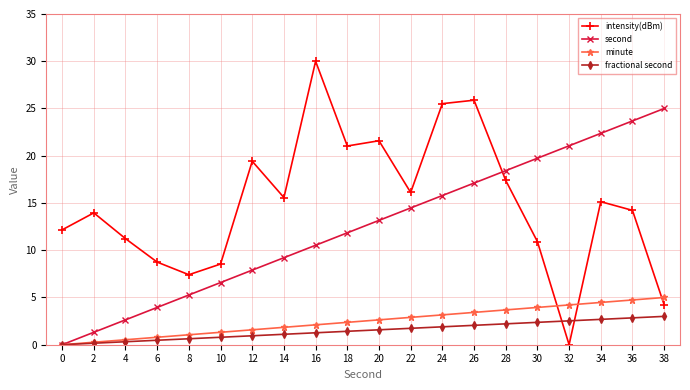

What is the difference between the maximum and minimum values in the intensity(dBm) series?

30.0